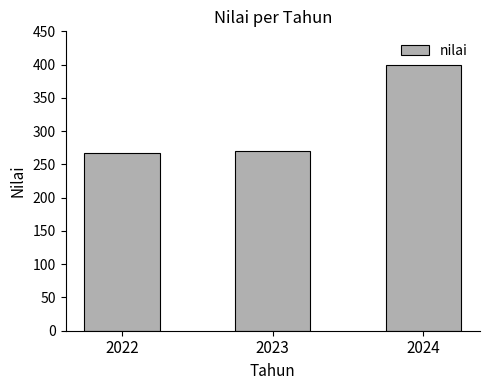

What is the maximum value shown in the chart?

400.0